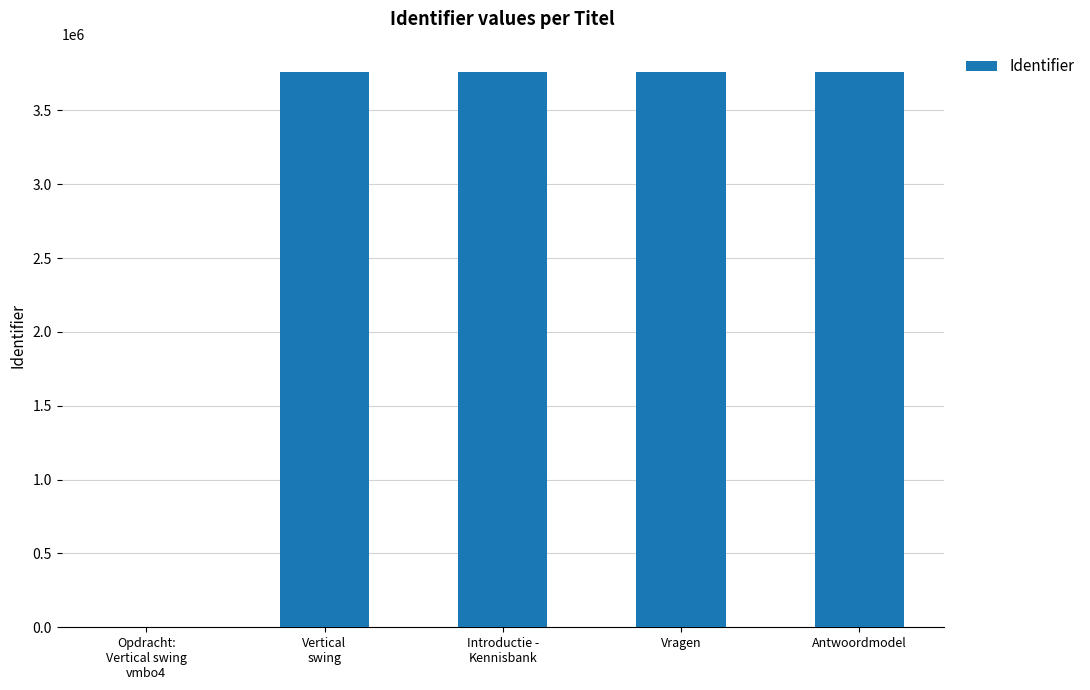

True or false: the data shows 1555159 at Antwoordmodel.

False